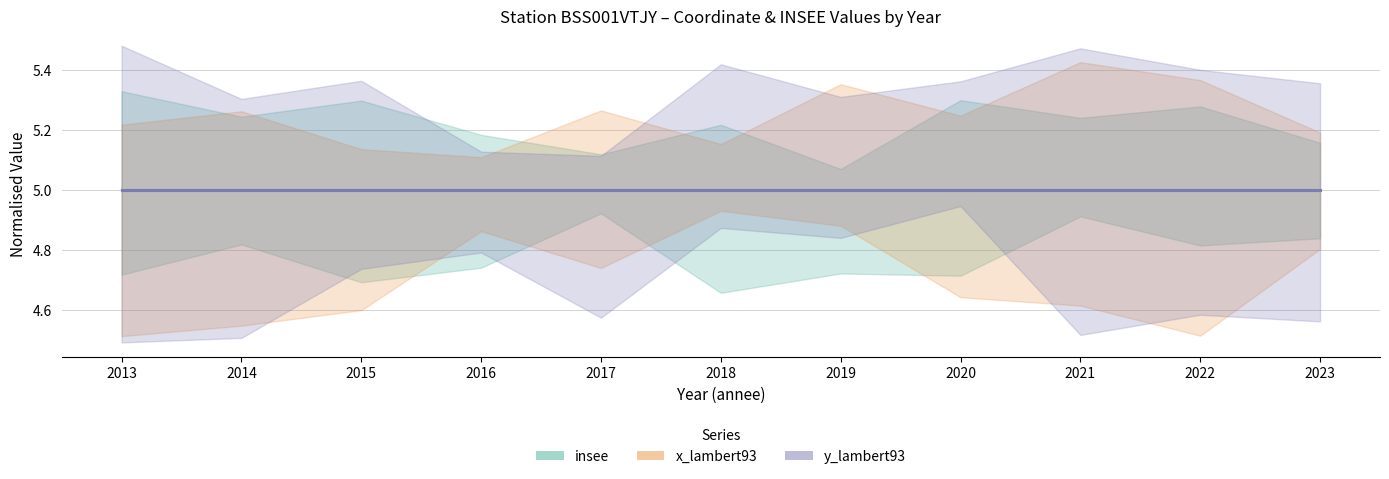

Reading left to right, transcribe all the data shown in this chart.

insee: 2013=38238	2014=38238	2015=38238	2016=38238	2017=38238	2018=38238	2019=38238	2020=38238	2021=38238	2022=38238	2023=38238
x_lambert93: 2013=860232	2014=860232	2015=860232	2016=860232	2017=860232	2018=860232	2019=860232	2020=860232	2021=860232	2022=860232	2023=860232
y_lambert93: 2013=6490587	2014=6490587	2015=6490587	2016=6490587	2017=6490587	2018=6490587	2019=6490587	2020=6490587	2021=6490587	2022=6490587	2023=6490587